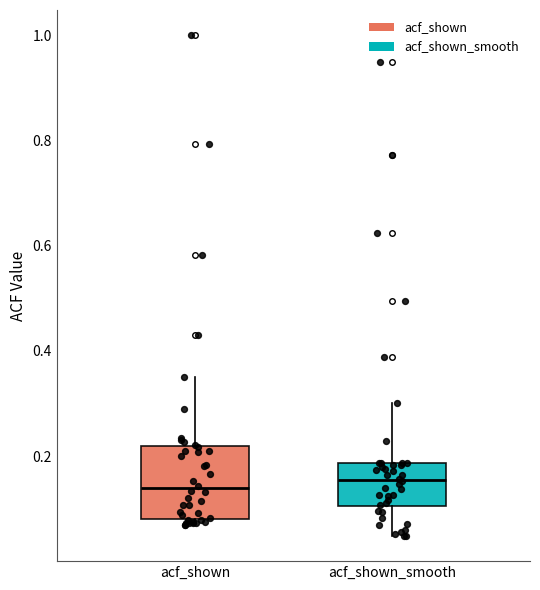

Reading left to right, read every box against the y-axis: the position of its median line, the range the box covers, and the ends of its whiskers. The values are not printed on the chart, so give them approximately, as read against the axis.

acf_shown: median 0.14, box 0.08 to 0.22, whiskers 0.06 to 0.36
acf_shown_smooth: median 0.16, box 0.10 to 0.18, whiskers 0.04 to 0.30